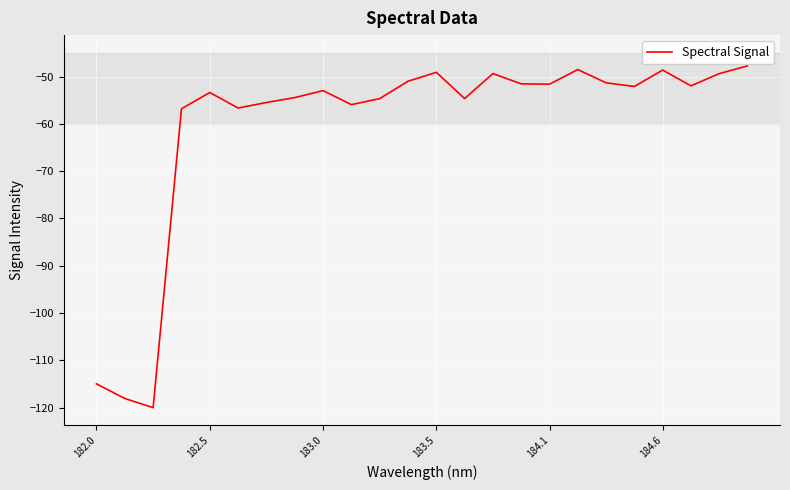

What is the greatest value displayed?

-47.8